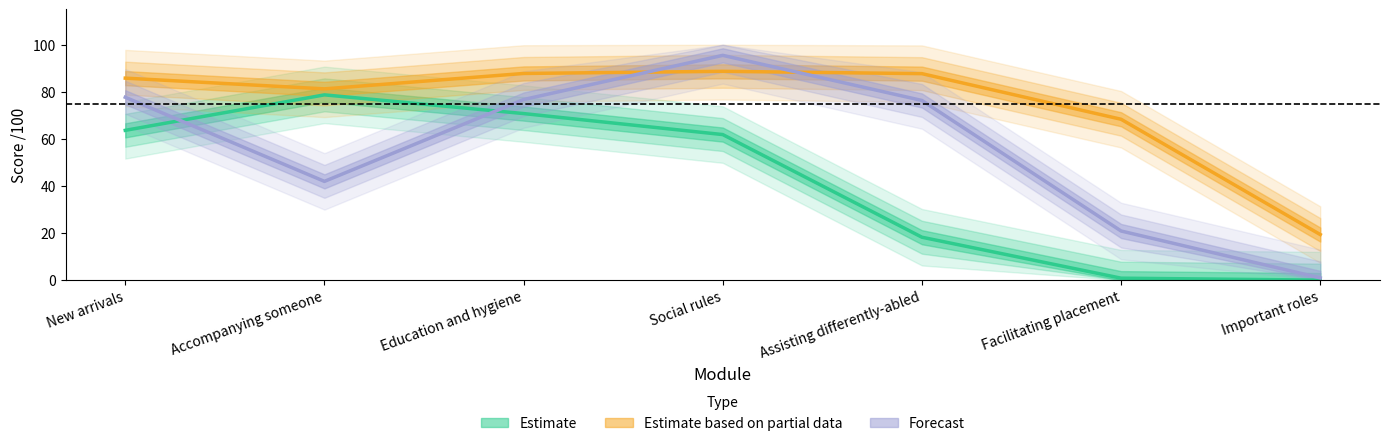

Between Social rules and Important roles, which series saw the biggest shift?

Forecast